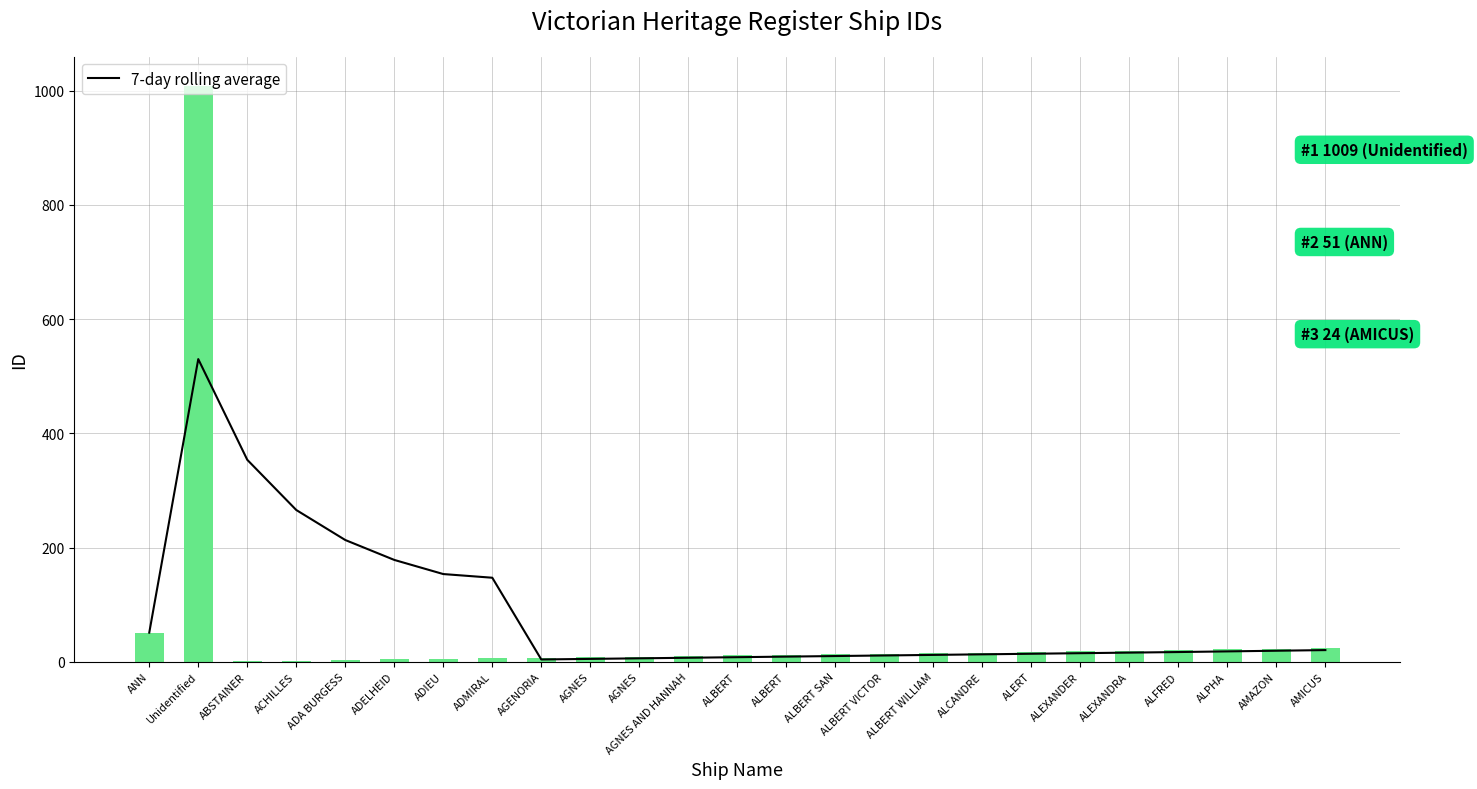

What is the sum of all ID values?

1339.0